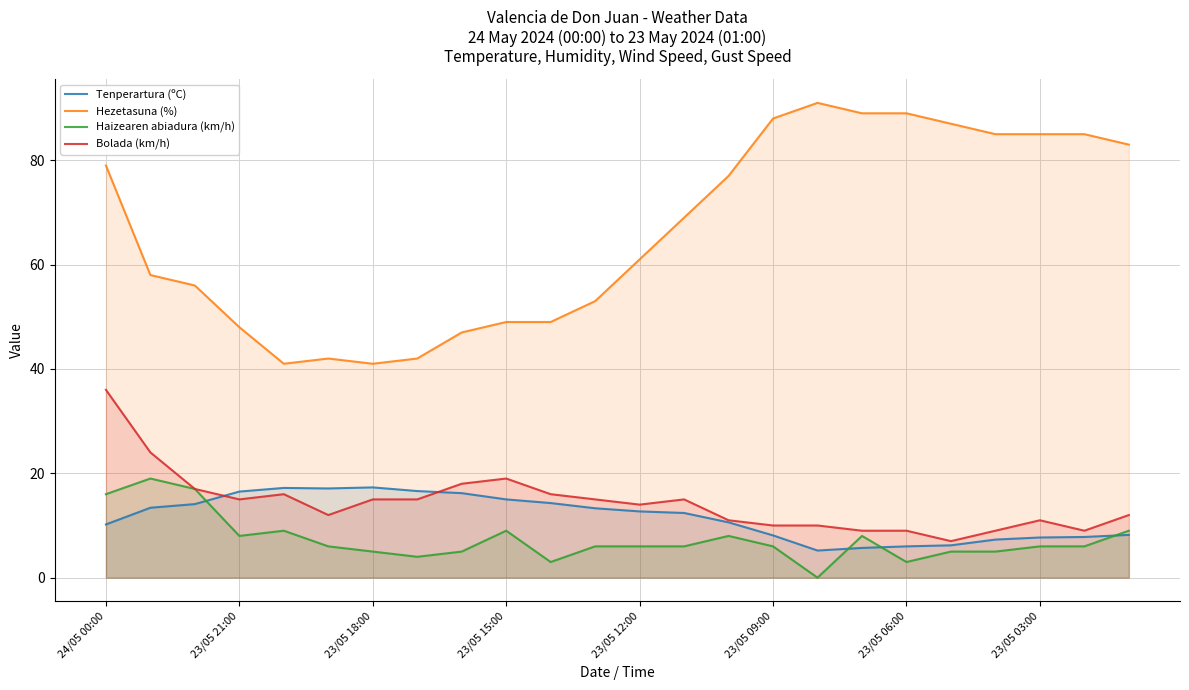

How many interior local peaks does the Hezetasuna (%) series have?

2